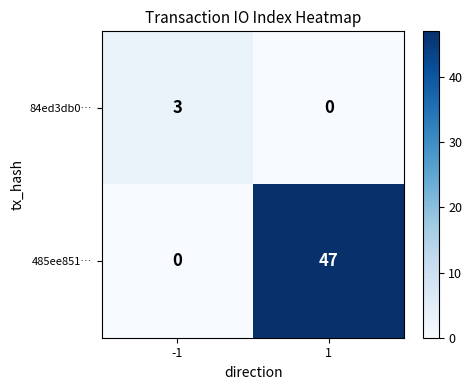

List the series in order of their overall mean, highest first.

485ee851…, 84ed3db0…